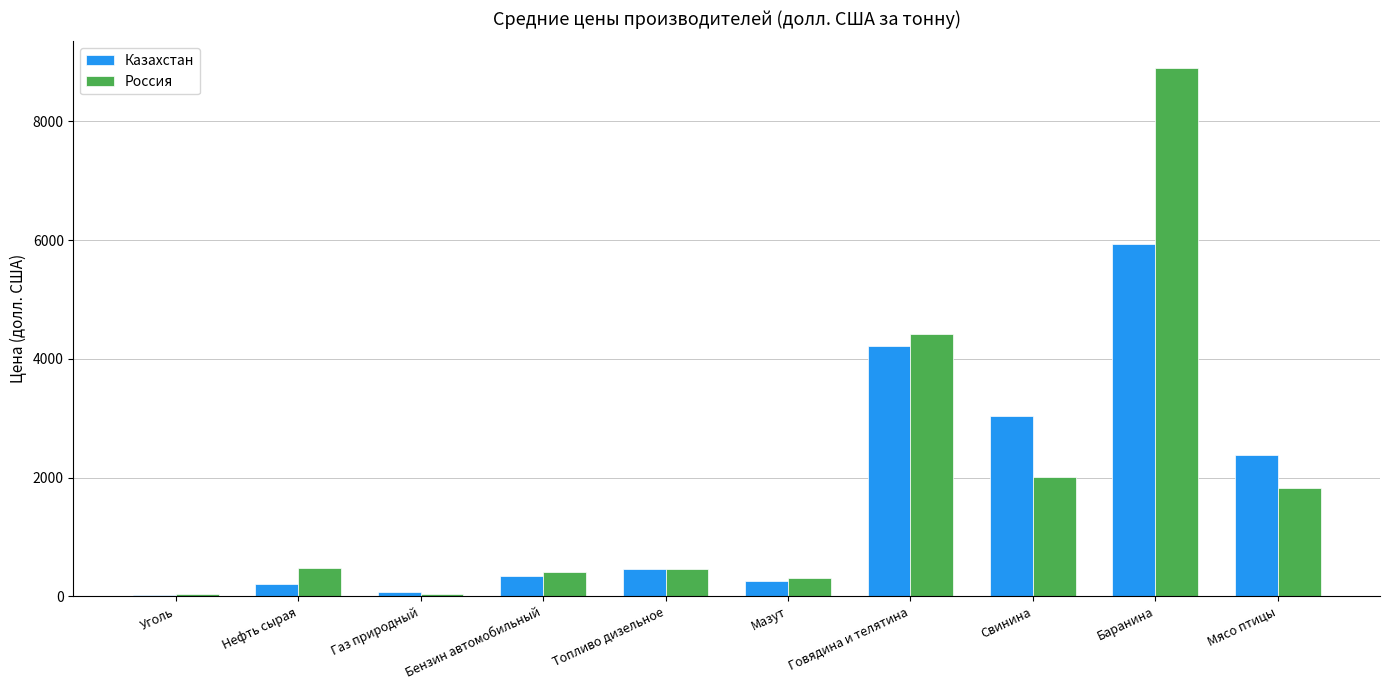

What is the difference between the Казахстан values at Говядина и телятина and Газ природный?

4135.7